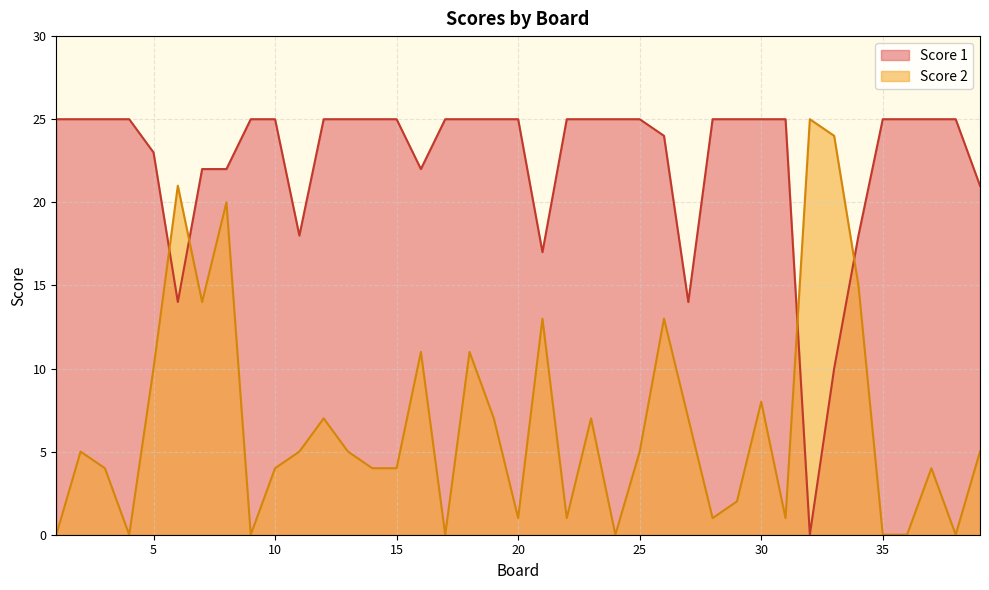

What are all the series names shown in the legend?

Score 1, Score 2